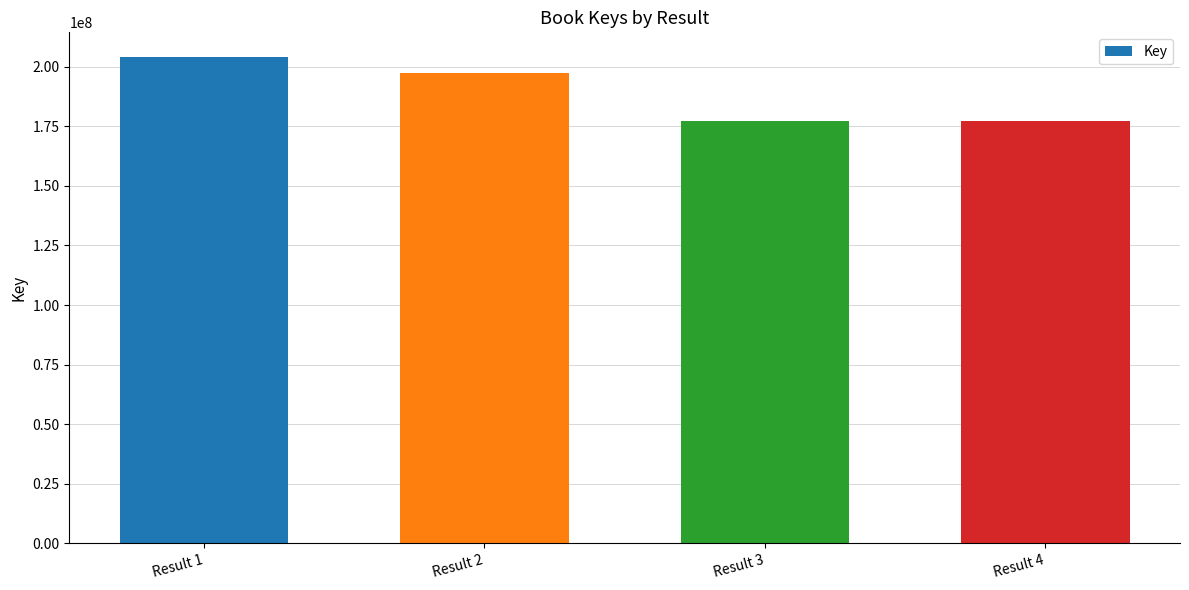

Is it true that the value at Result 2 is 197549035?

True